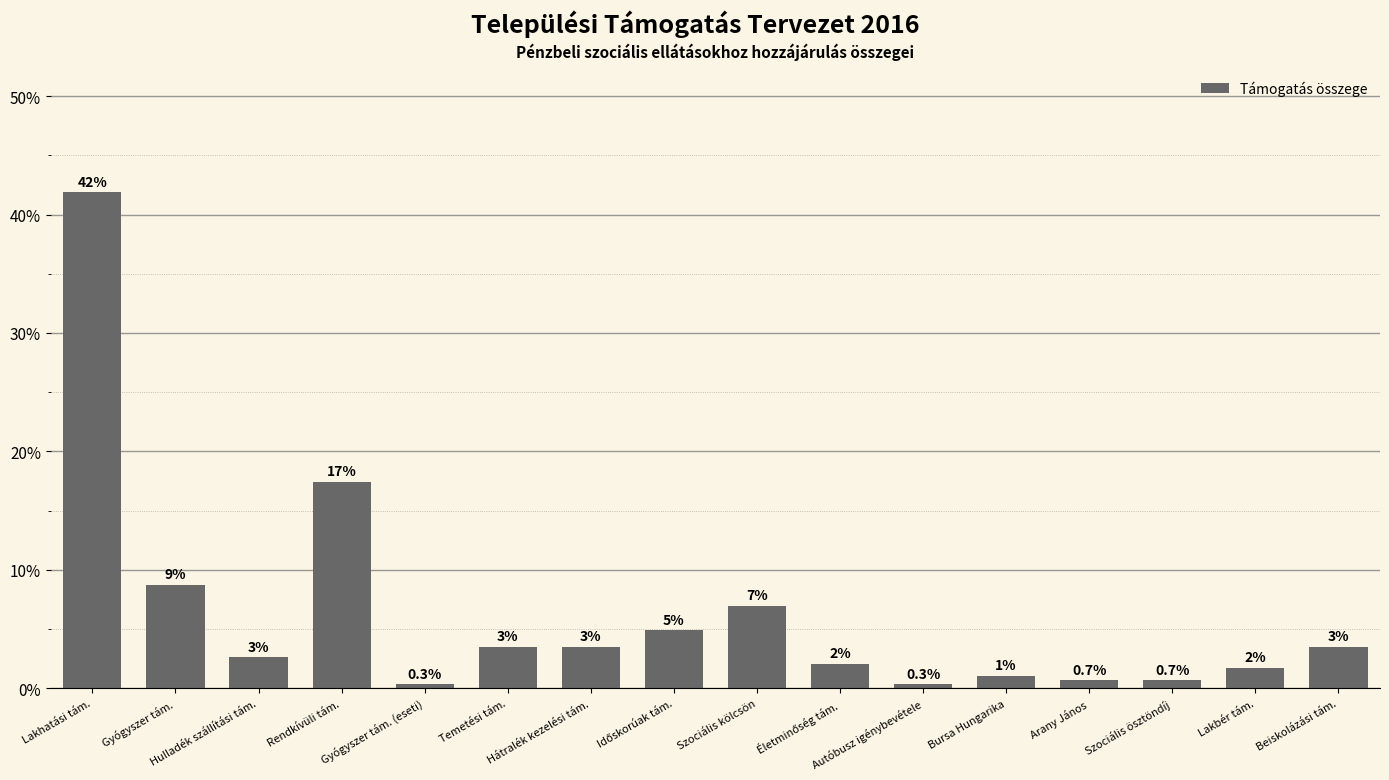

Between Szociális ösztöndíj and Lakhatási tám., which is larger?

Lakhatási tám.